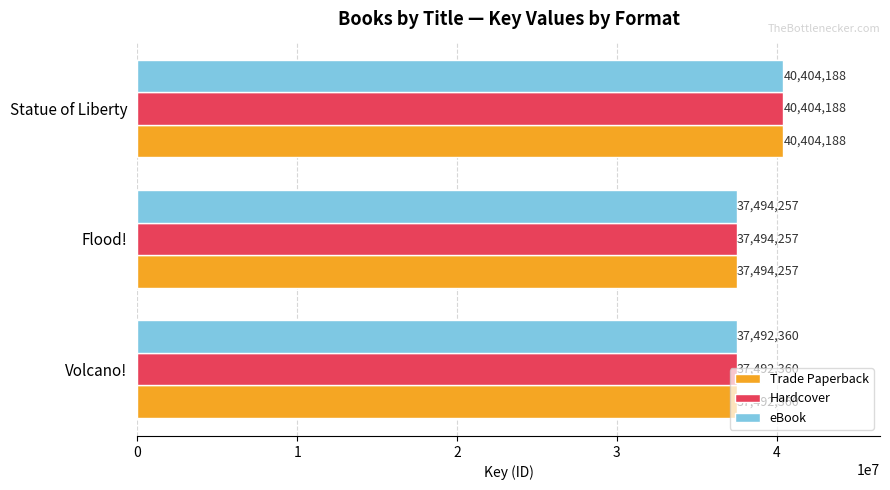

Where is Hardcover nearest to the value 38948274?

Flood!